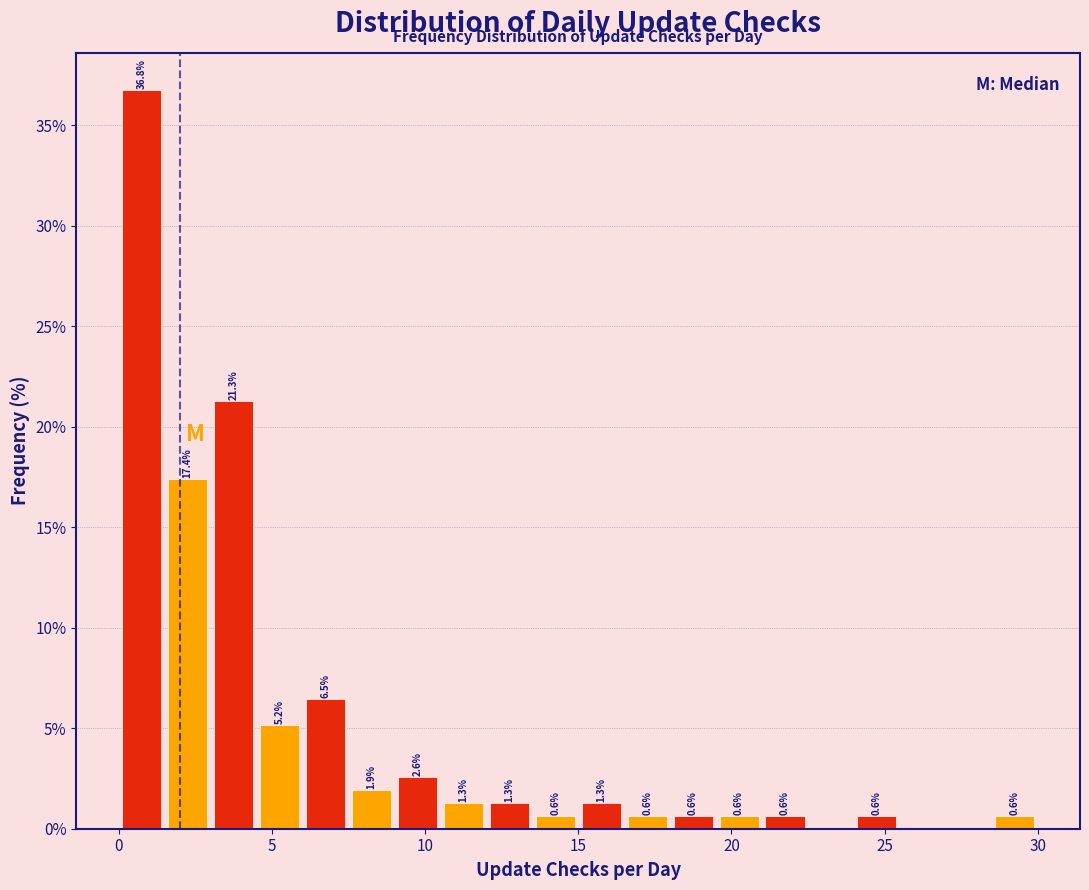

Around what value on the x-axis is the tallest bar? Give the approximate position of its centre, as read against the axis.

1.0